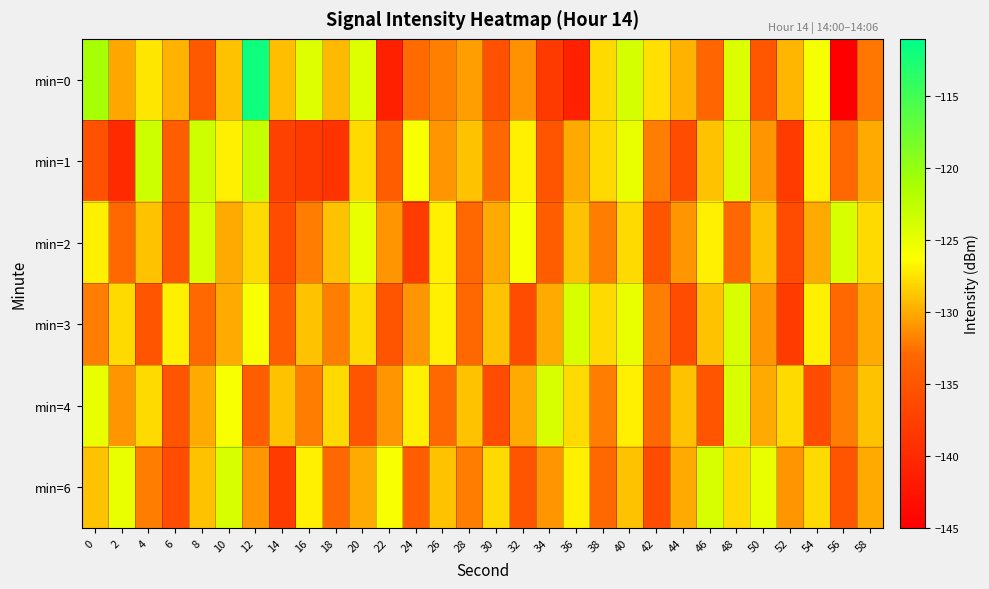

Count the number of categories in the chart.

30